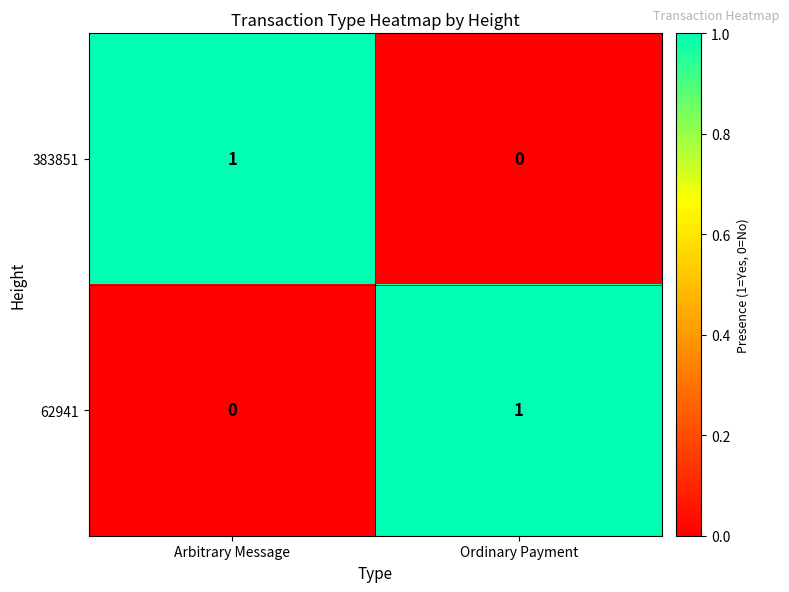

Is the value of 383851 at Arbitrary Message greater than the value of 62941 at Arbitrary Message?

Yes